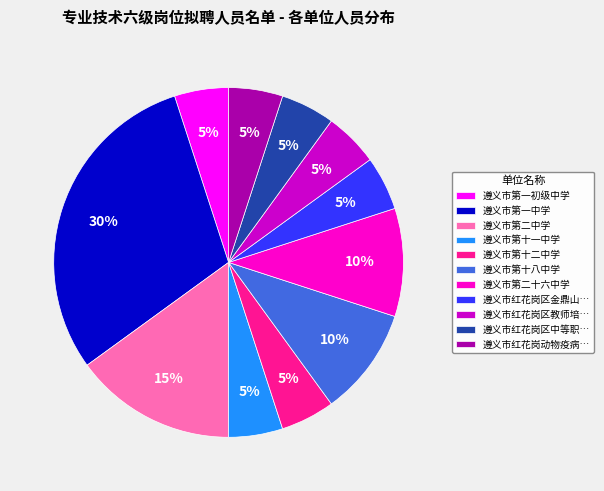

To the nearest percent, what is the average slice percentage?

9%